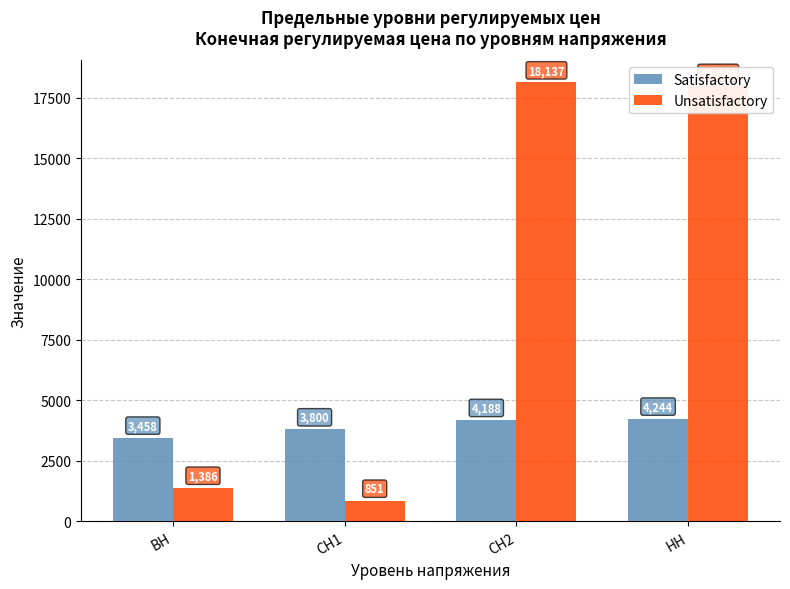

At which label does Unsatisfactory first exceed 18033?

СН2